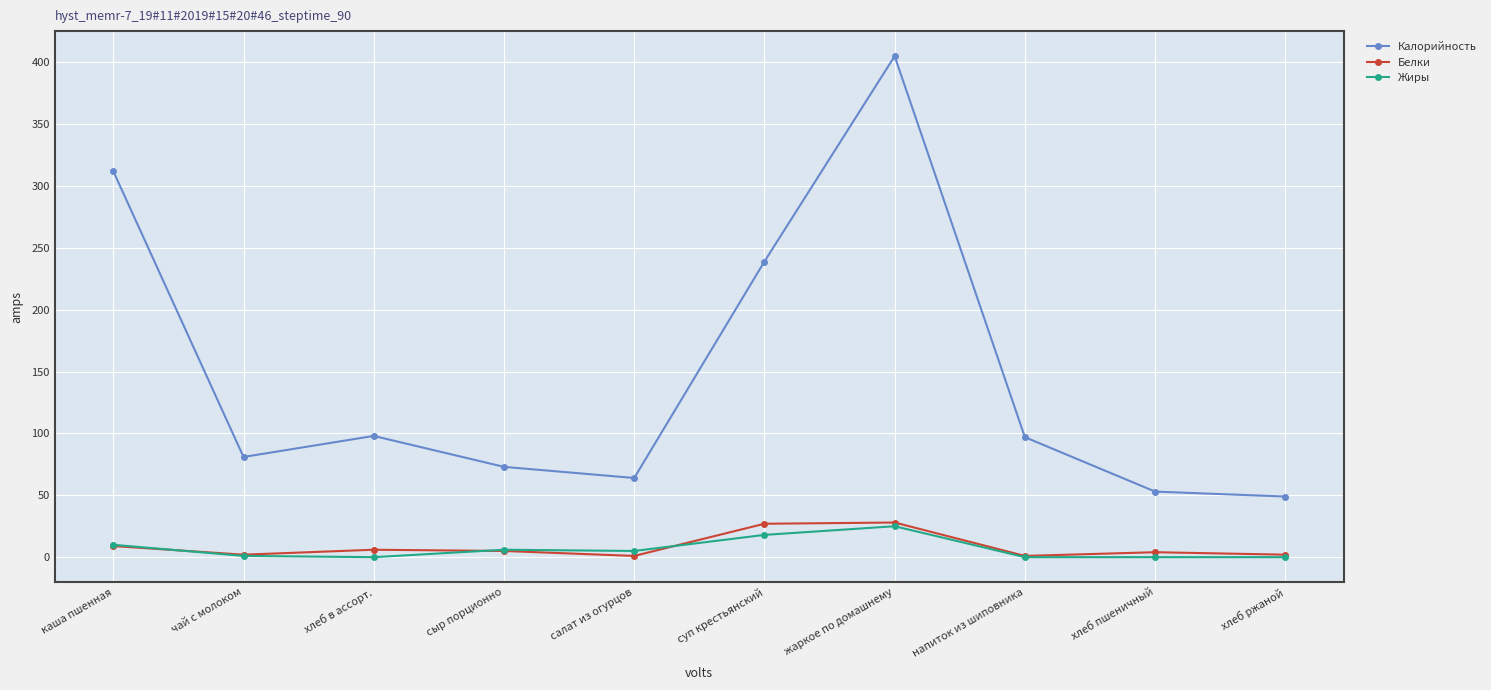

Which series changed the most between каша пшенная and суп крестьянский?

Калорийность